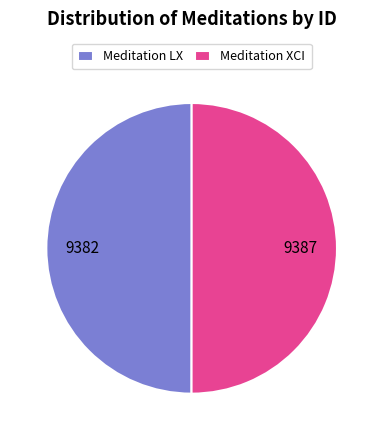

What is the ratio of the value at Meditation LX to the value at Meditation XCI?

1.0